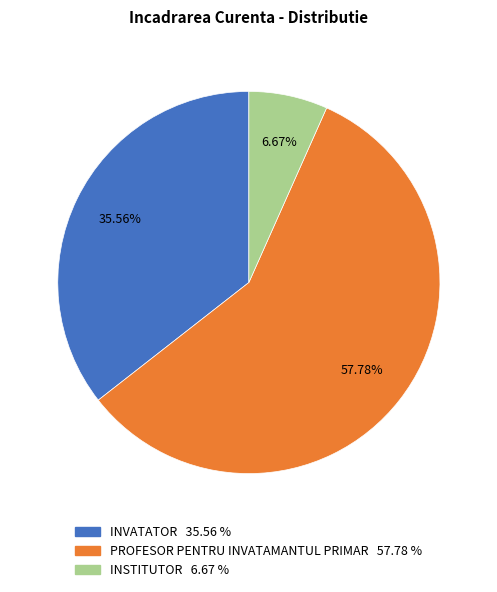

Rank the categories by value from highest to lowest.

PROFESOR PENTRU INVATAMANTUL PRIMAR, INVATATOR, INSTITUTOR